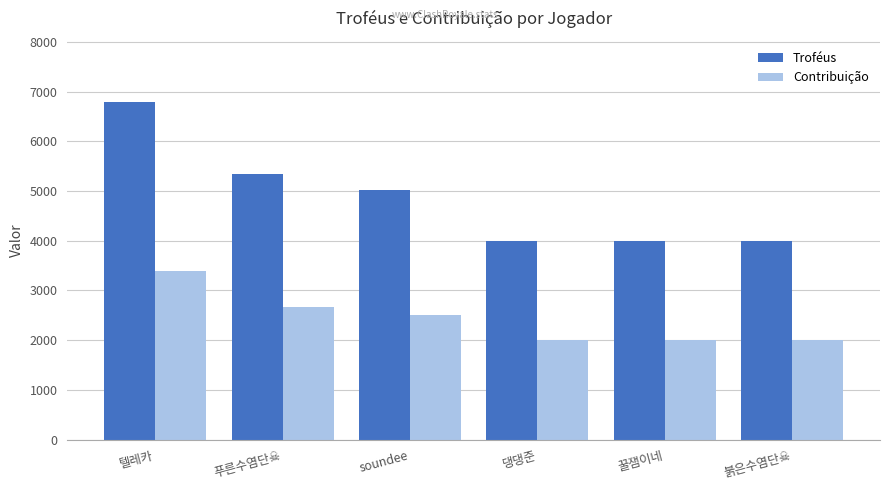

Reading right to left, extract all data points from this chart.

Troféus: 4001	4001	4001	5029	5339	6799
Contribuição: 2000	2000	2000	2514	2669	3399